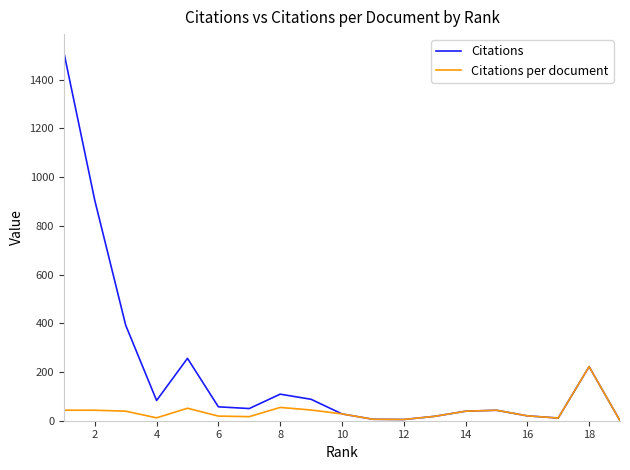

Which series has the widest spread of values?

Citations